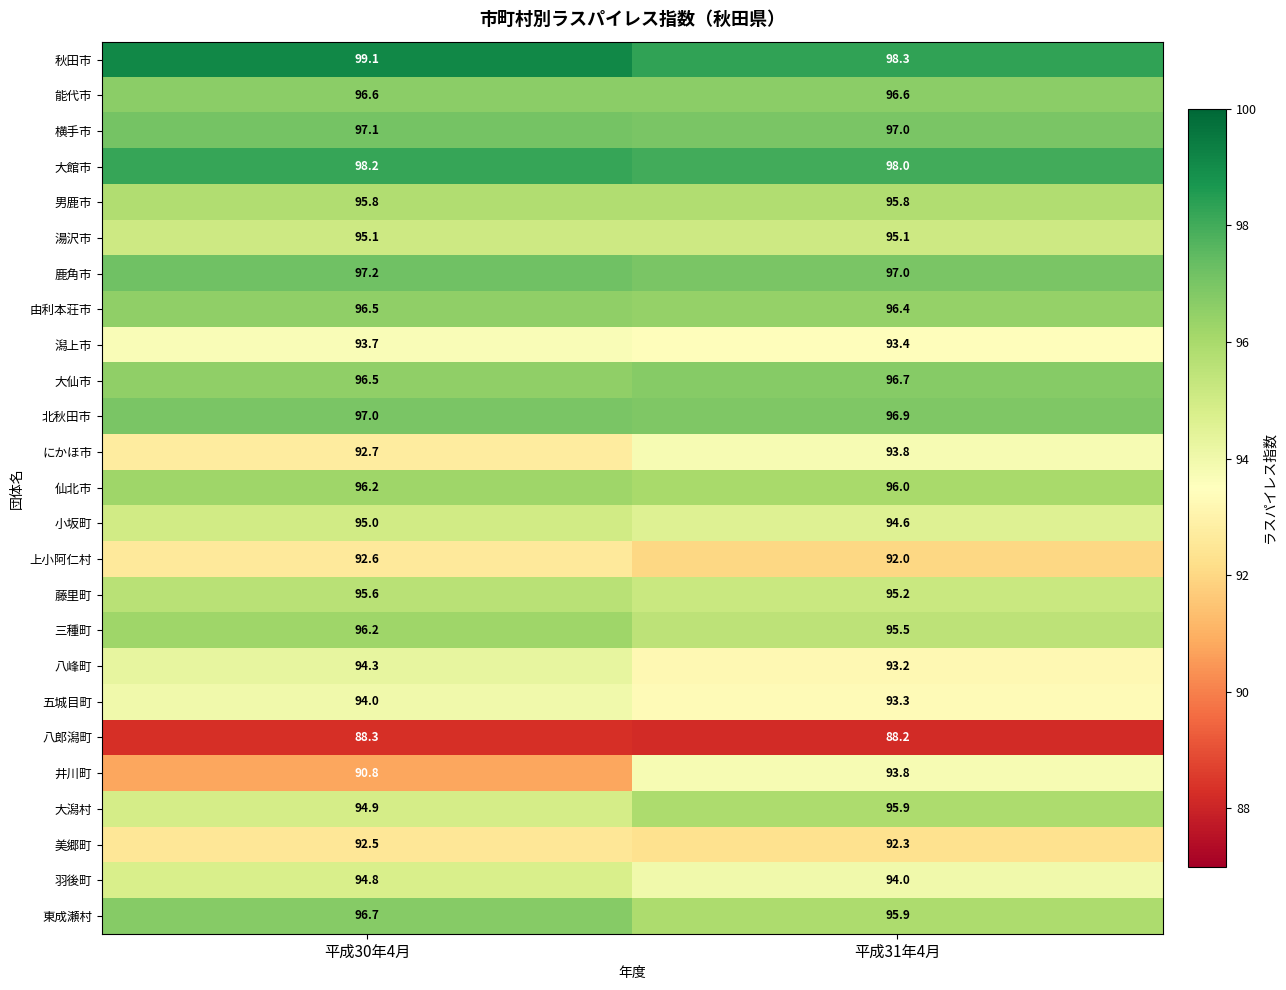

What is the approximate value of 東成瀬村 at 平成30年4月?

96.7